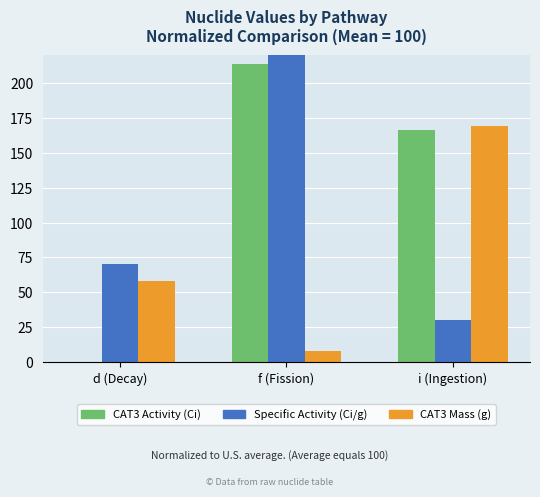

Does the chart contain stacked bars?

No